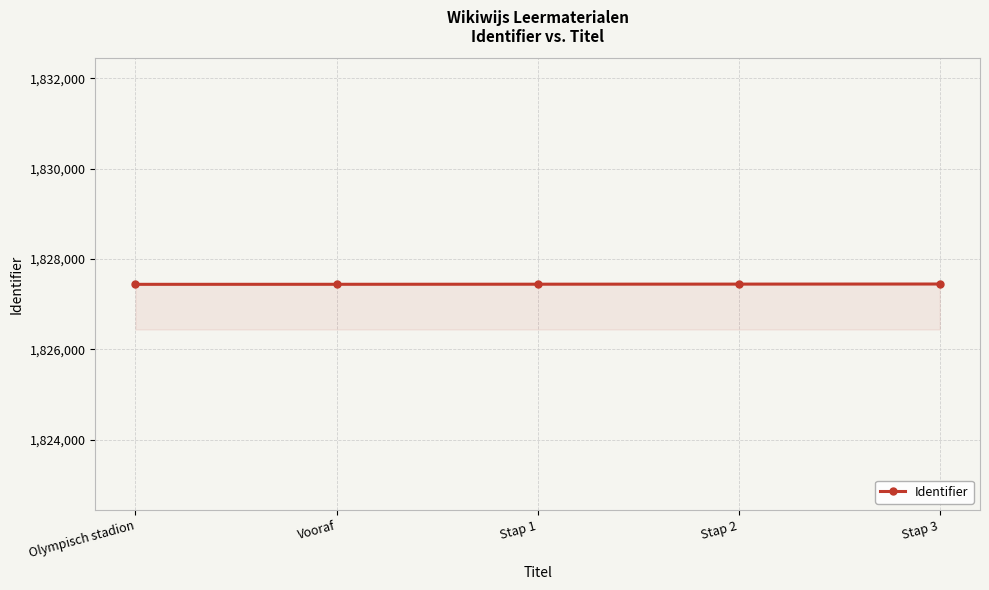

What is the approximate value at Vooraf?

1827440